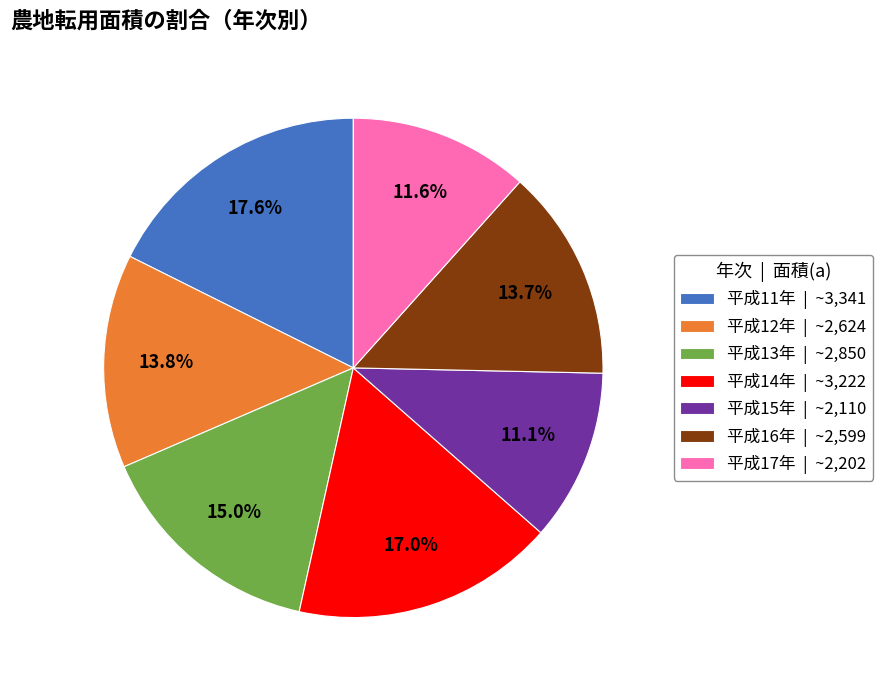

How many segments does this pie chart have?

7